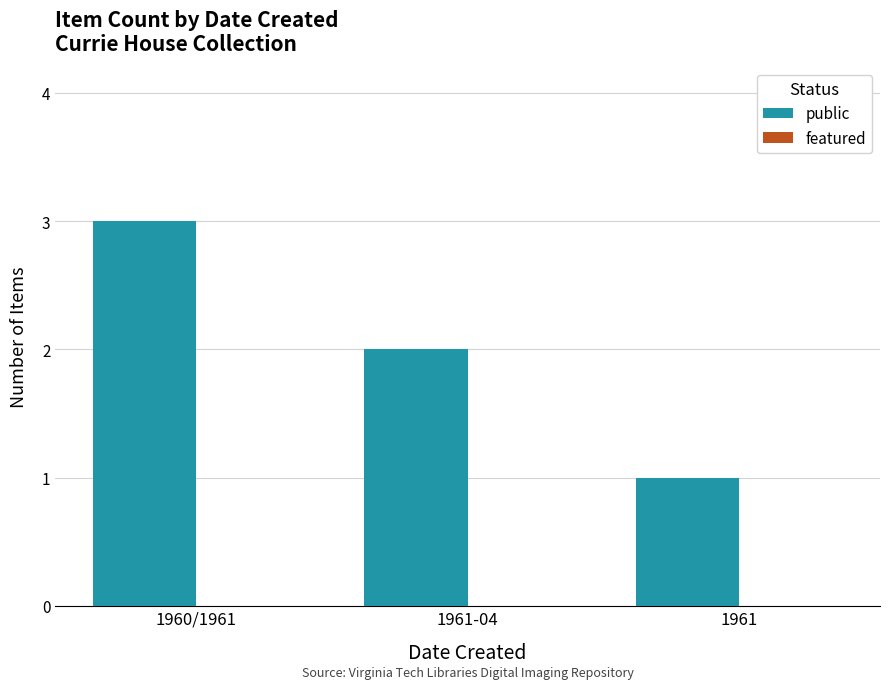

What is the sum of the values at 1960/1961 and 1961-04?

5